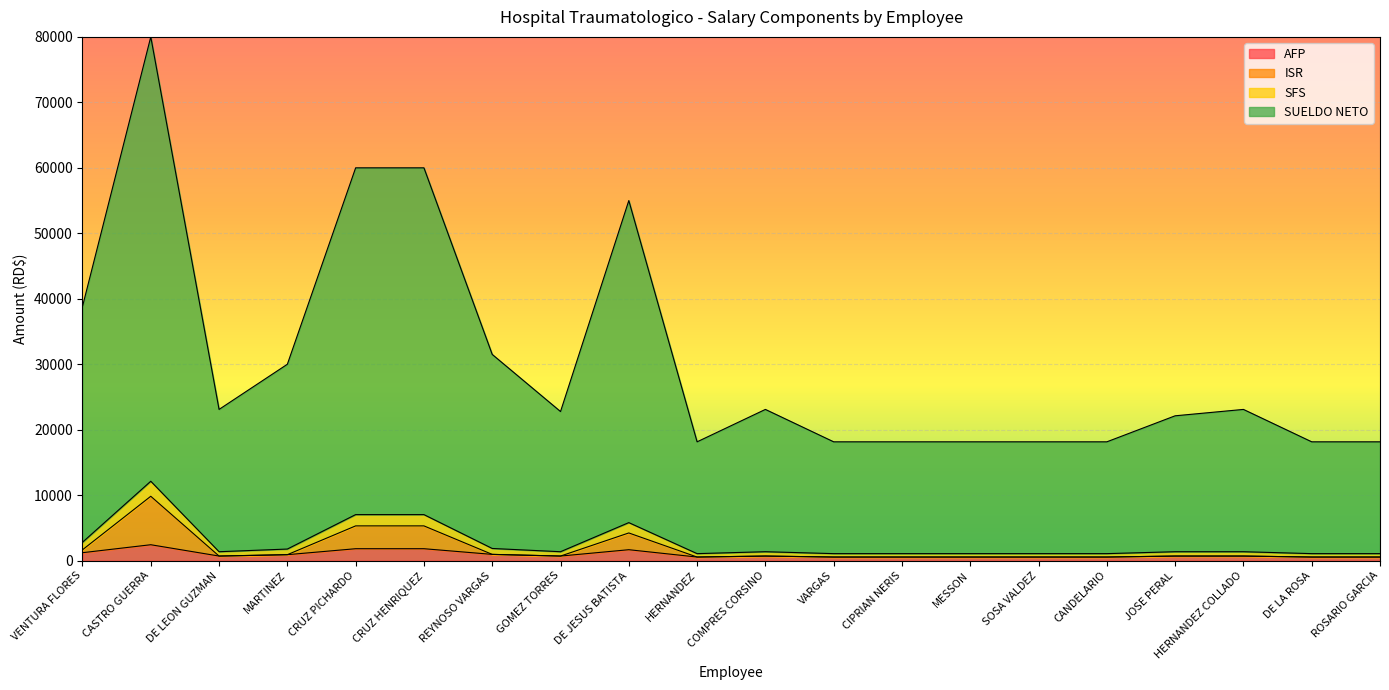

The value of AFP at DE LA ROSA is 188.5. True or false?

False